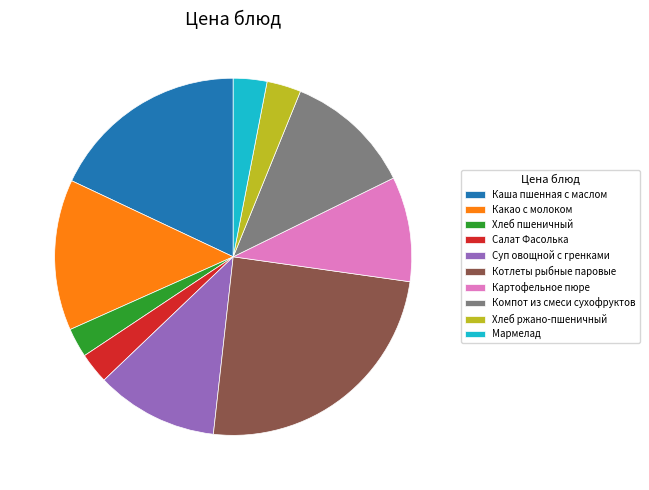

Does any single category account for the majority?

No